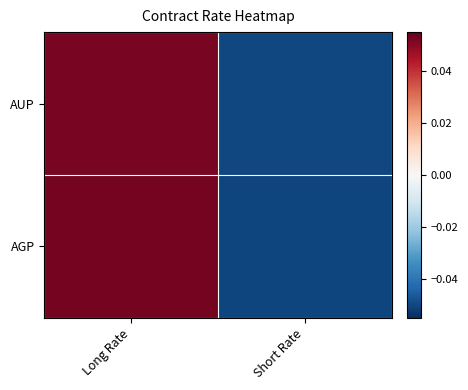

List the series in order of their peak value, highest first.

AGP, AUP